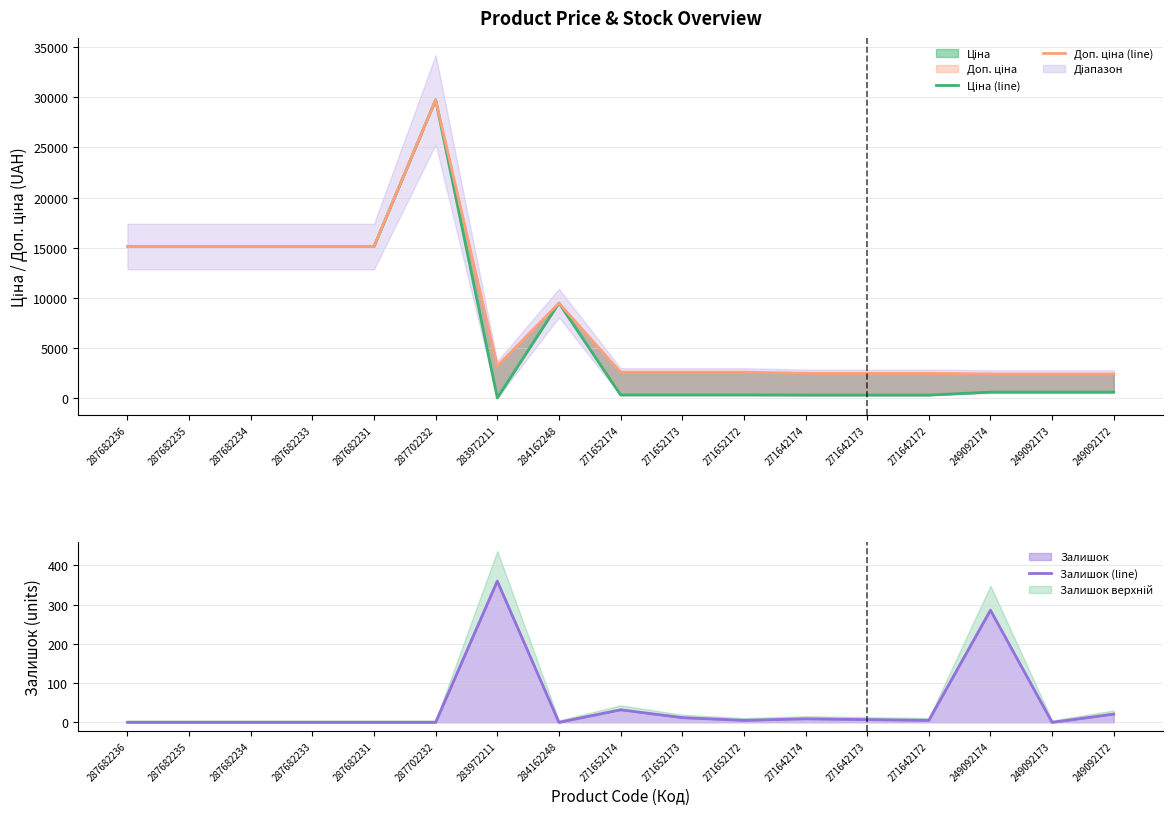

The Залишок (line) series shows 32.0 at 271652174. True or false?

True